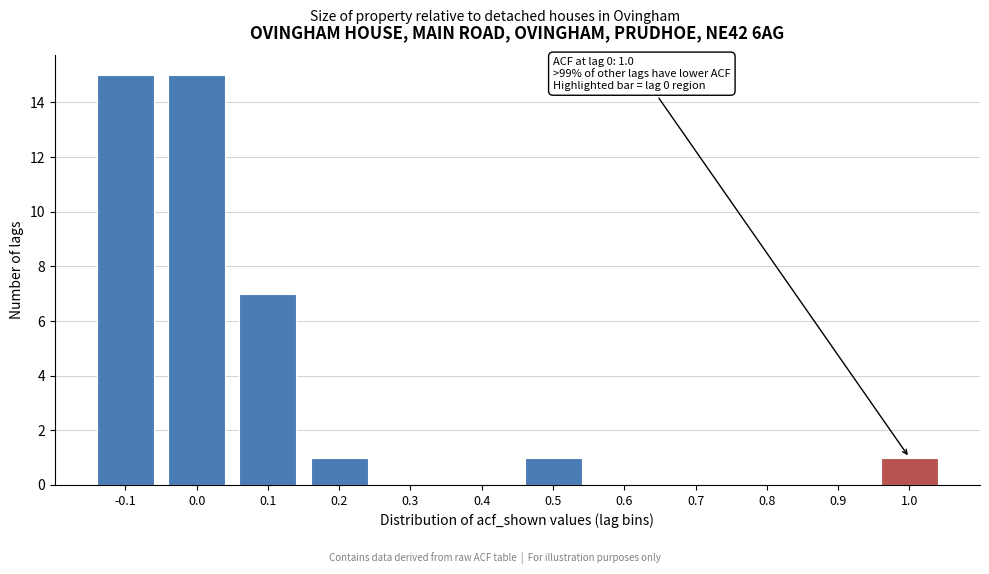

Reading right to left, what are all the values shown in this chart?

1.0=1	0.9=0	0.8=0	0.7=0	0.6=0	0.5=1	0.4=0	0.3=0	0.2=1	0.1=7	0.0=15	-0.1=15